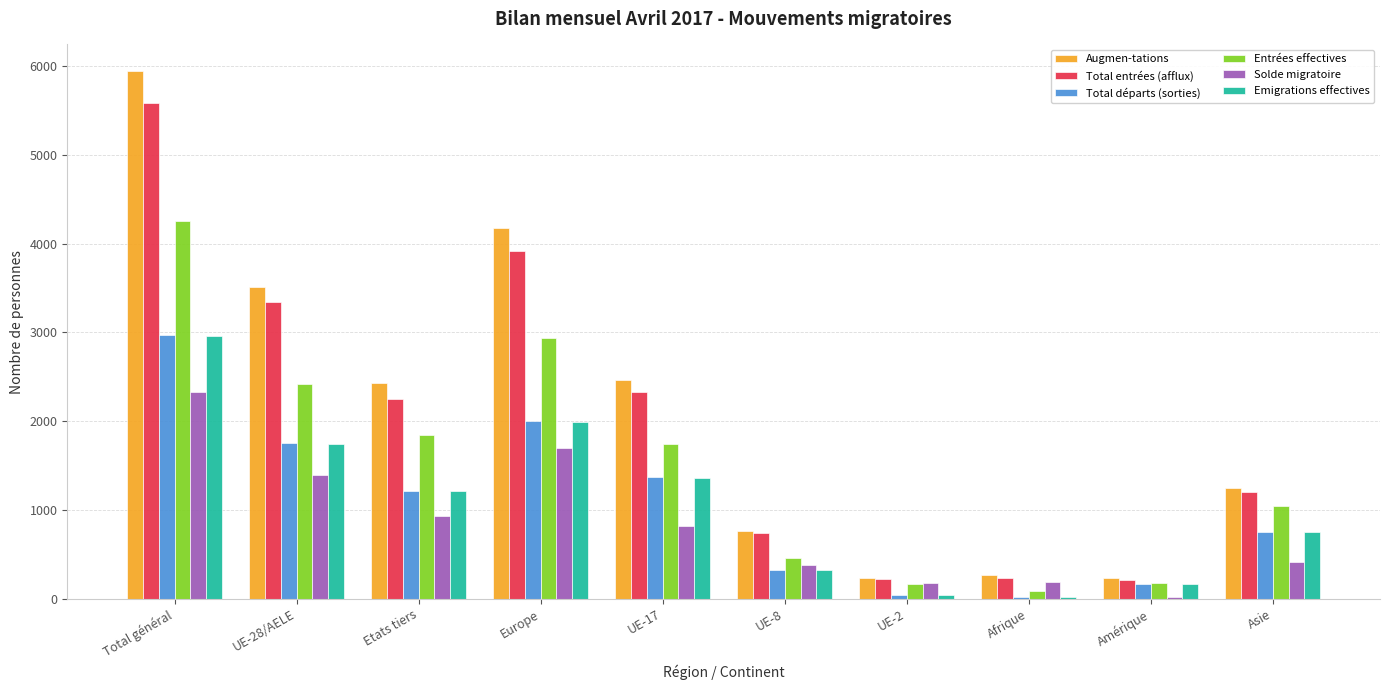

Which series changed the most between UE-28/AELE and Afrique?

Augmen-tations